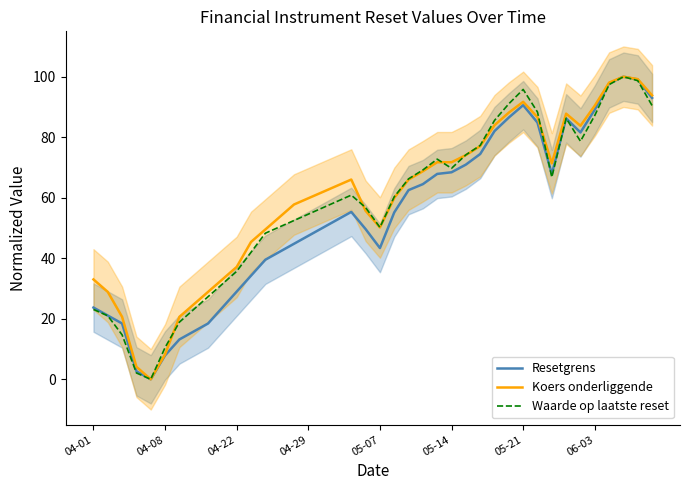

The value of Koers onderliggende at 04-01 is 45.8. True or false?

False